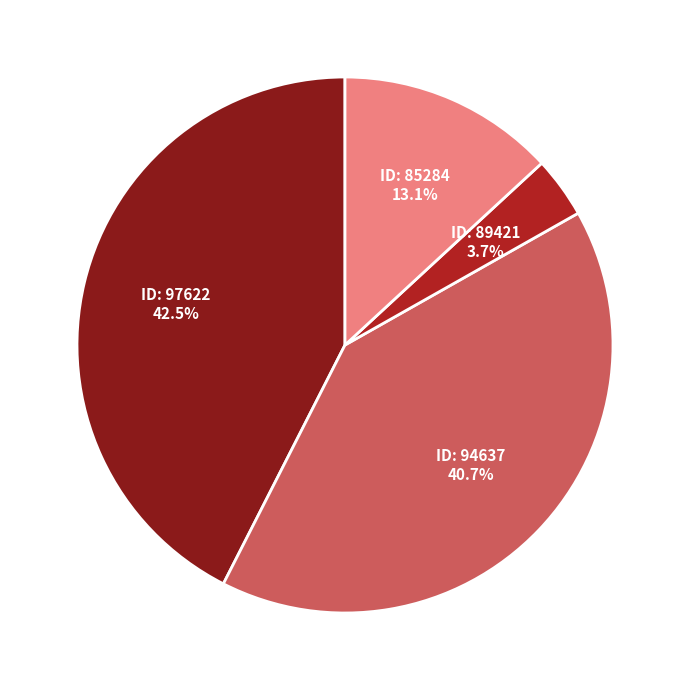

To the nearest percent, what is the difference between the largest and smallest slice percentages?

39%